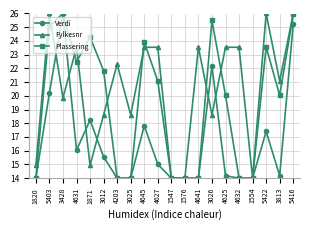

What is the difference between the maximum and minimum values in the Verdi series?

12.0